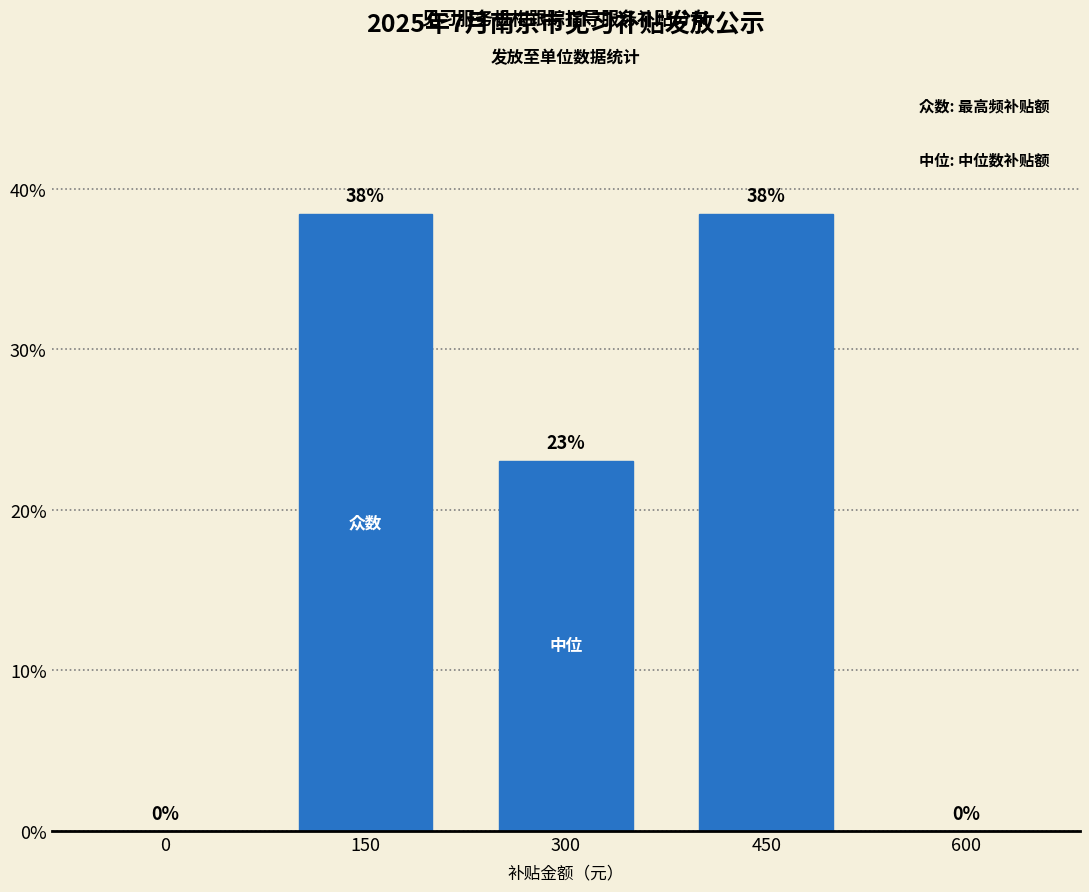

The chart shows a value of 21.5 at 0. True or false?

False